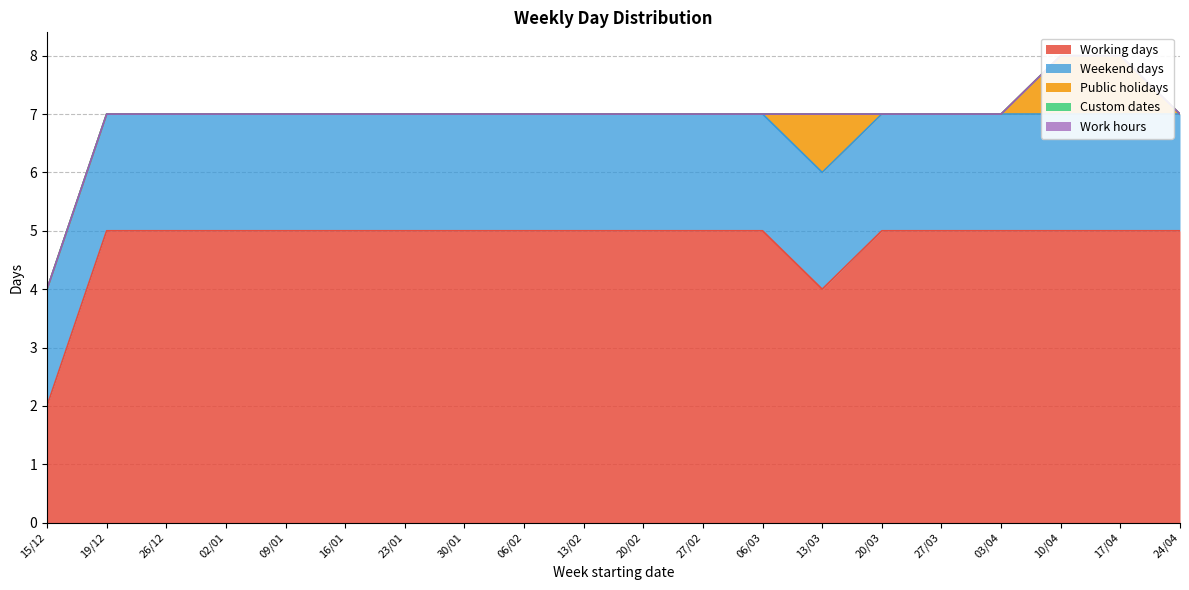

Reading left to right, transcribe all the data shown in this chart.

Working days: 15/12=2	19/12=5	26/12=5	02/01=5	09/01=5	16/01=5	23/01=5	30/01=5	06/02=5	13/02=5	20/02=5	27/02=5	06/03=5	13/03=4	20/03=5	27/03=5	03/04=5	10/04=5	17/04=5	24/04=5
Weekend days: 15/12=2	19/12=2	26/12=2	02/01=2	09/01=2	16/01=2	23/01=2	30/01=2	06/02=2	13/02=2	20/02=2	27/02=2	06/03=2	13/03=2	20/03=2	27/03=2	03/04=2	10/04=2	17/04=2	24/04=2
Public holidays: 15/12=0	19/12=0	26/12=0	02/01=0	09/01=0	16/01=0	23/01=0	30/01=0	06/02=0	13/02=0	20/02=0	27/02=0	06/03=0	13/03=1	20/03=0	27/03=0	03/04=0	10/04=1	17/04=1	24/04=0
Custom dates: 15/12=0	19/12=0	26/12=0	02/01=0	09/01=0	16/01=0	23/01=0	30/01=0	06/02=0	13/02=0	20/02=0	27/02=0	06/03=0	13/03=0	20/03=0	27/03=0	03/04=0	10/04=0	17/04=0	24/04=0
Work hours: 15/12=0	19/12=0	26/12=0	02/01=0	09/01=0	16/01=0	23/01=0	30/01=0	06/02=0	13/02=0	20/02=0	27/02=0	06/03=0	13/03=0	20/03=0	27/03=0	03/04=0	10/04=0	17/04=0	24/04=0